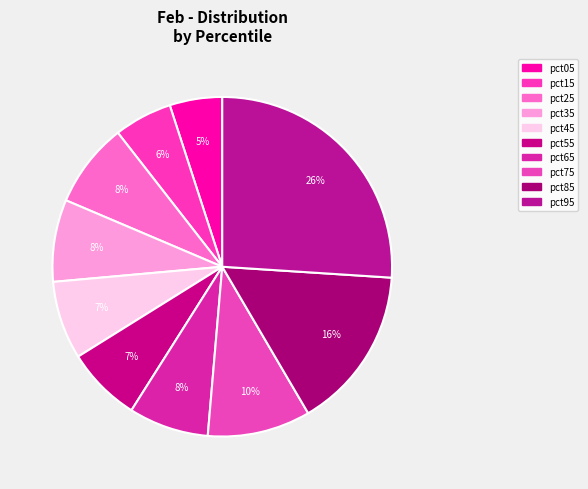

What portion of the pie excludes pct35?

92.2%